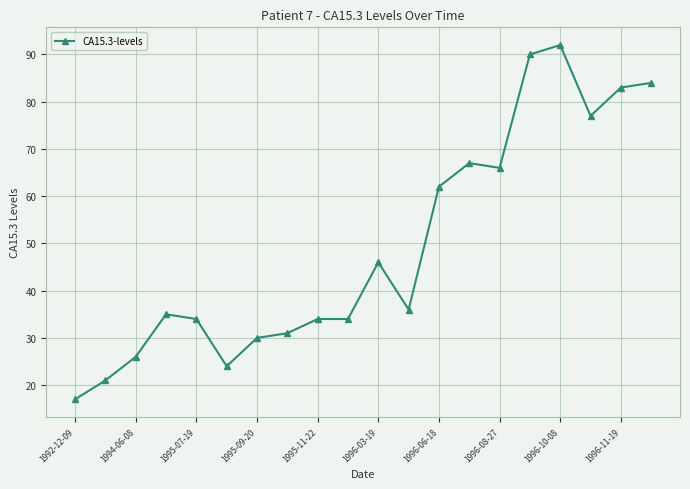

What is the value of the 6th point from the left?

24